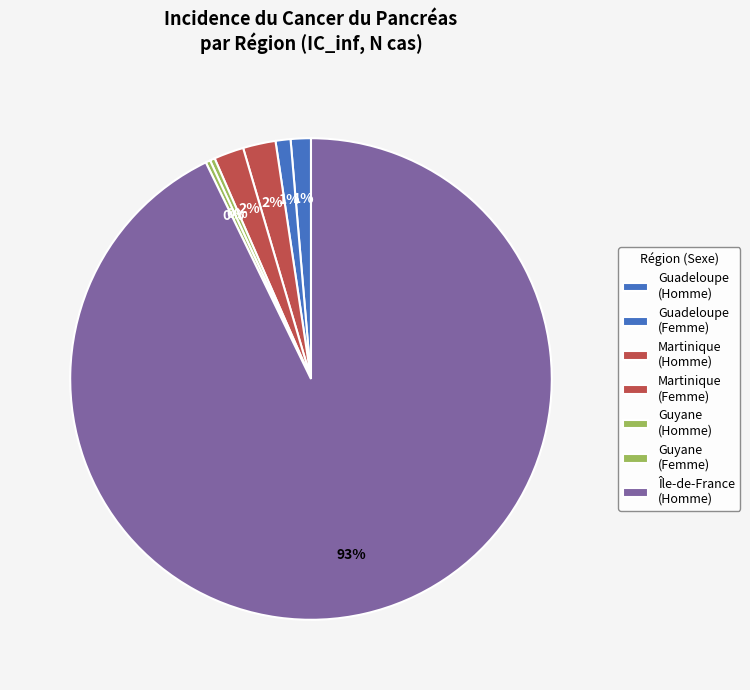

To the nearest percent, what is the average slice percentage?

14%